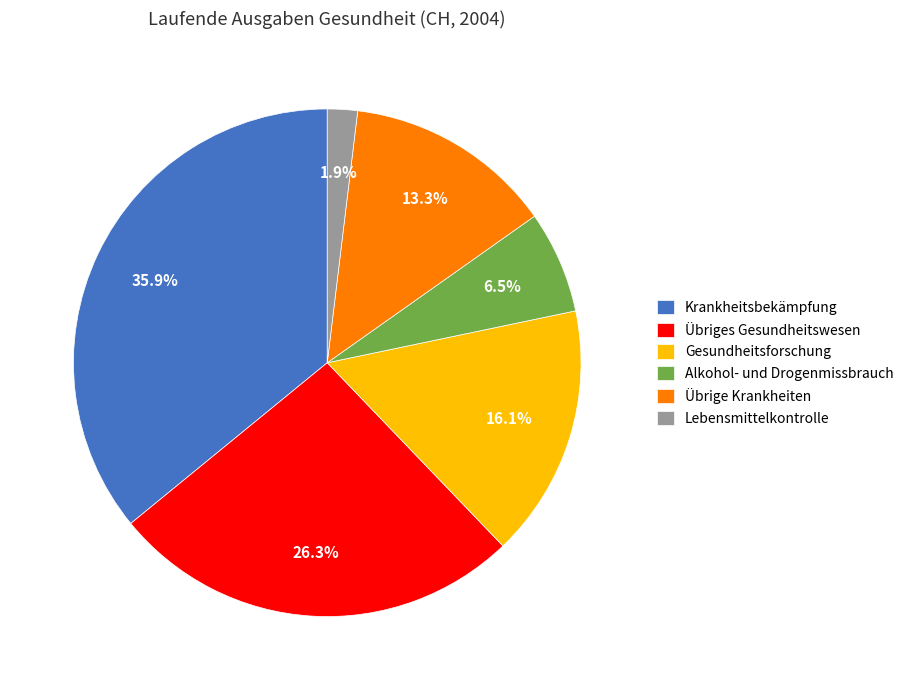

What is the largest slice in the pie chart?

Krankheitsbekämpfung